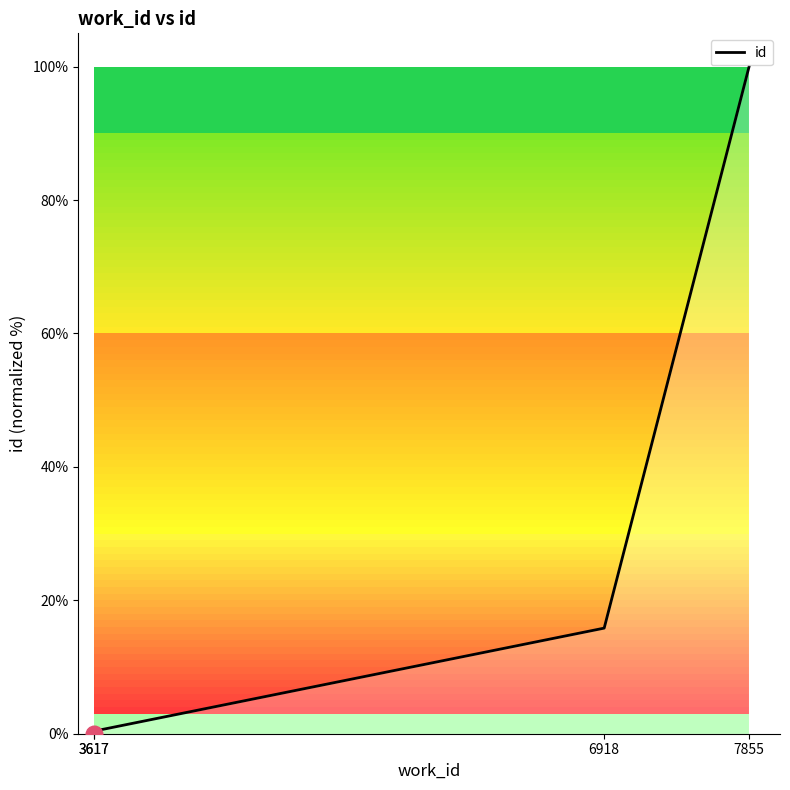

Does the chart have visible grid lines?

No